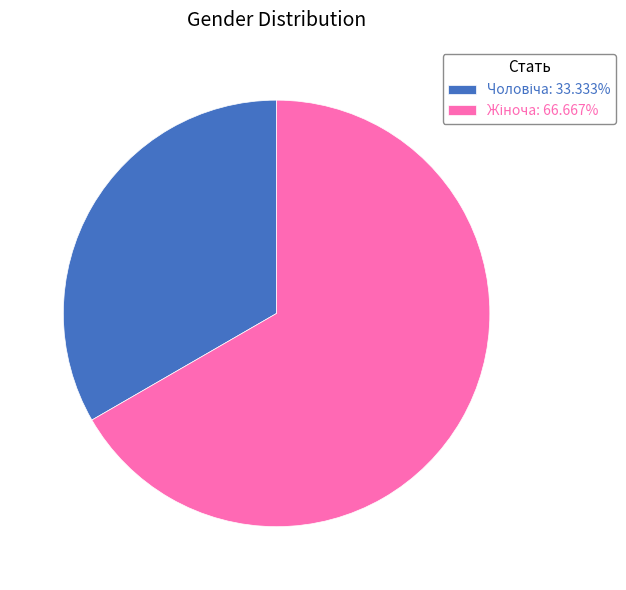

Does any single category account for the majority?

Yes